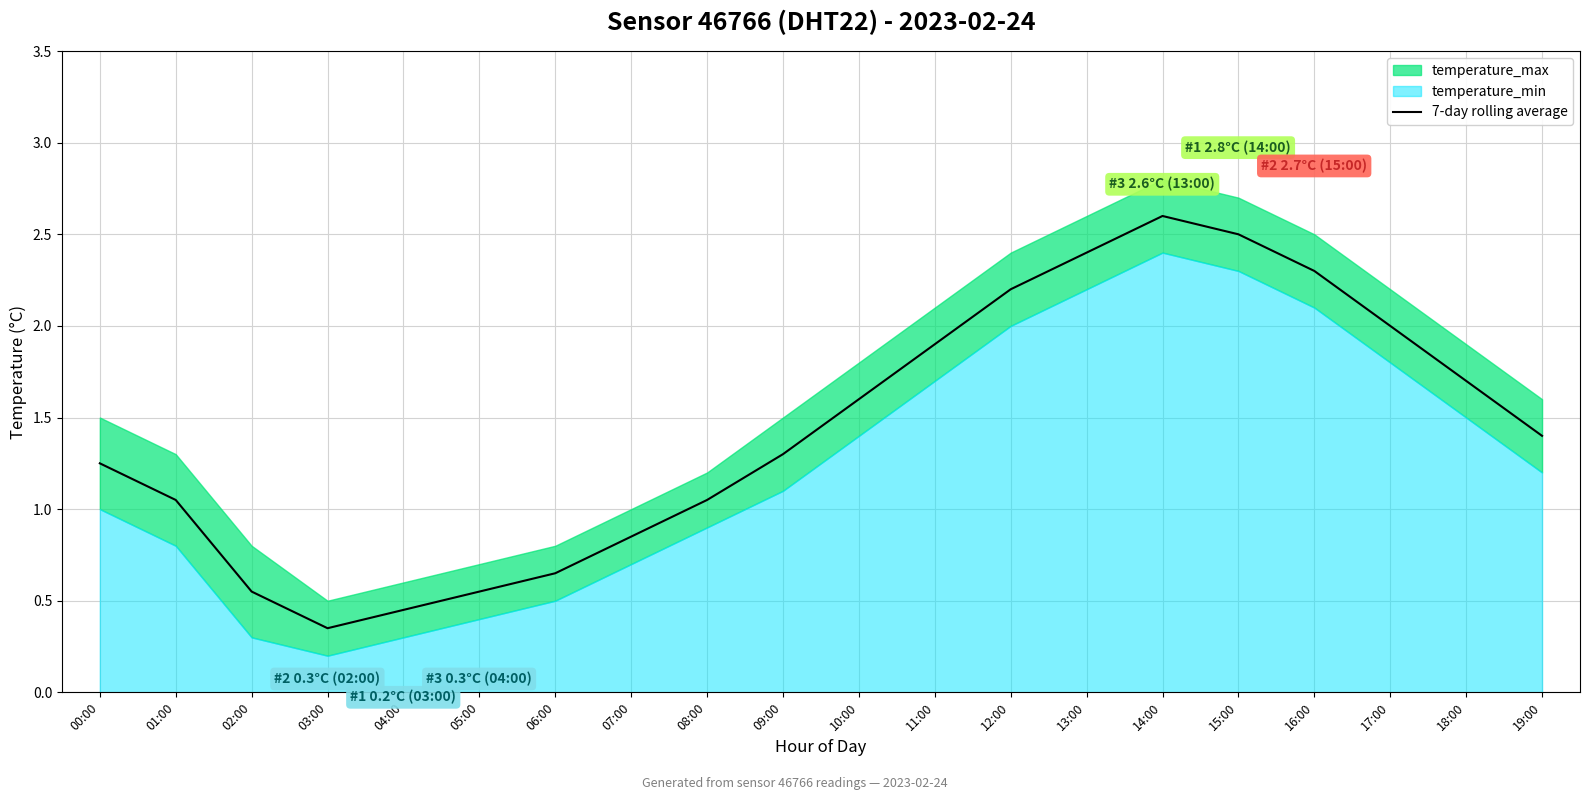

Which label corresponds to the smallest value in the chart?

03:00